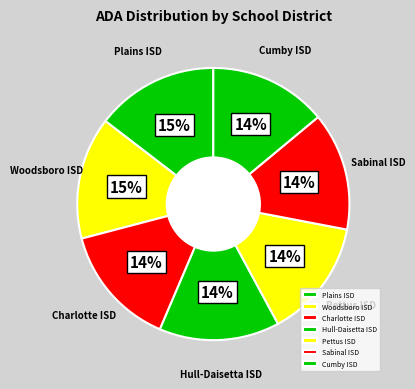

To the nearest percent, what is the difference between the largest and smallest slice percentages?

1%